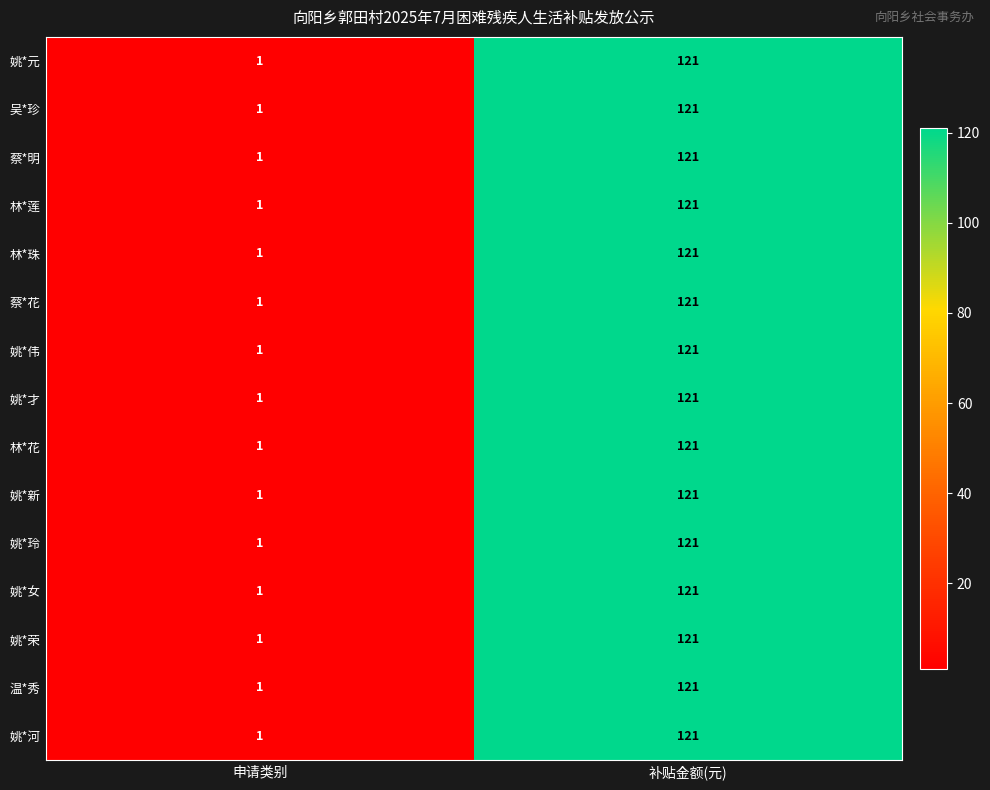

At which category does the chart reach its peak across all series?

补贴金额(元)